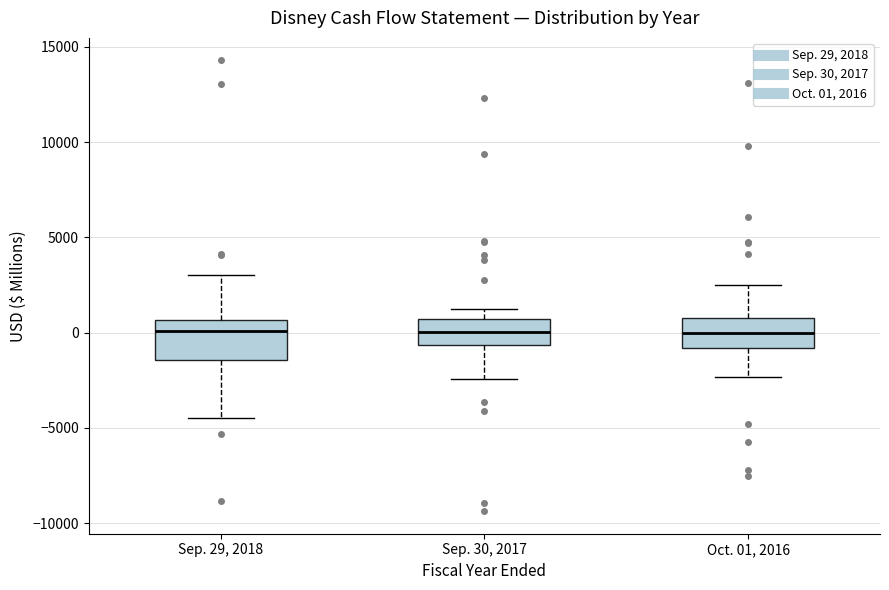

Where does the lower whisker of the box for Oct. 01, 2016 end on the y-axis? The values are not printed on the chart, so give them approximately, as read against the axis.

-2500